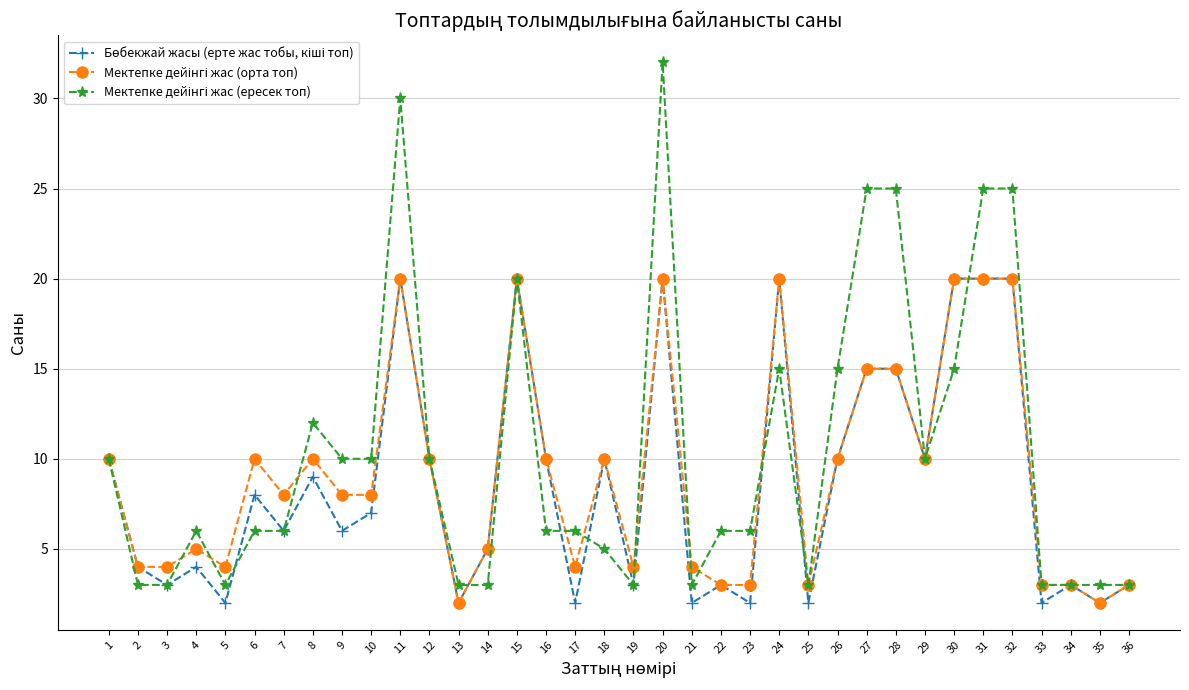

At how many categories does at least one series exceed 19?

9